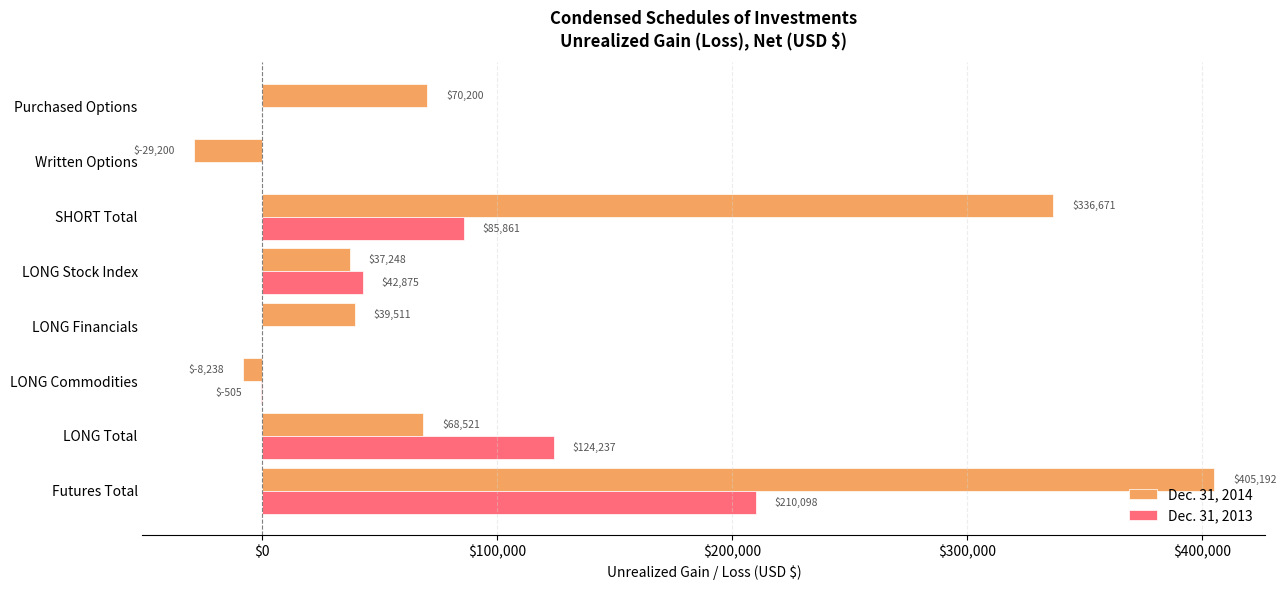

At which category is the sum across all series the highest?

Futures Total